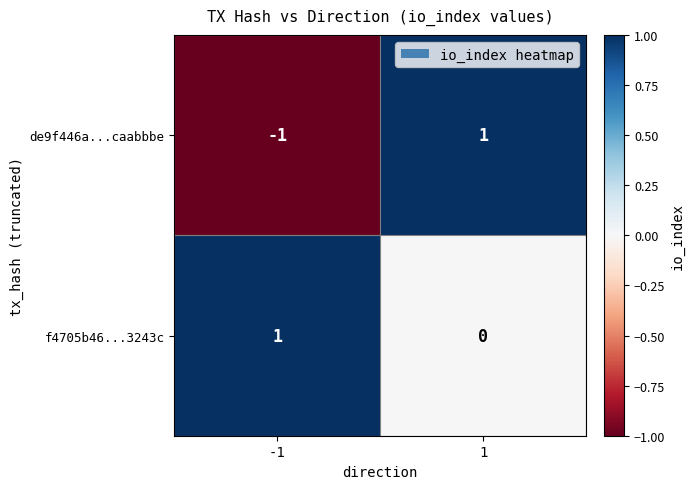

Reading left to right, transcribe all the data shown in this chart.

de9f446a...caabbbe: -1=-1	1=1
f4705b46...3243c: -1=1	1=0